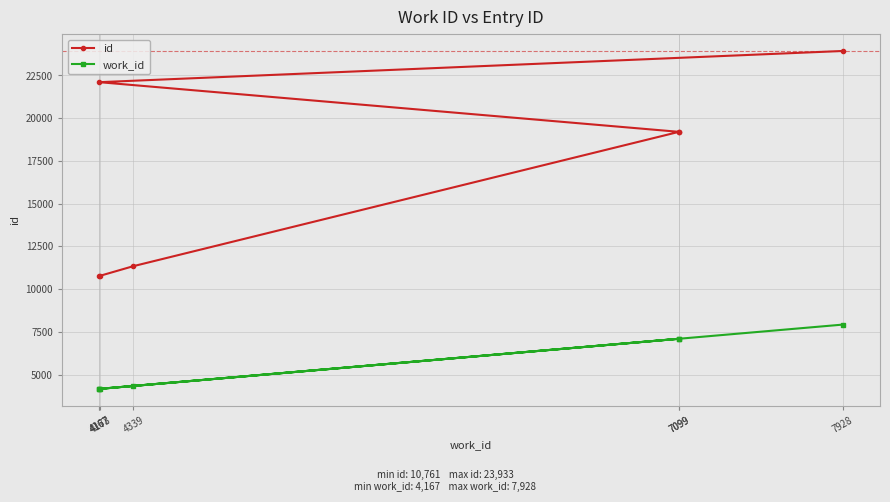

True or false: id and work_id cross at least once.

False